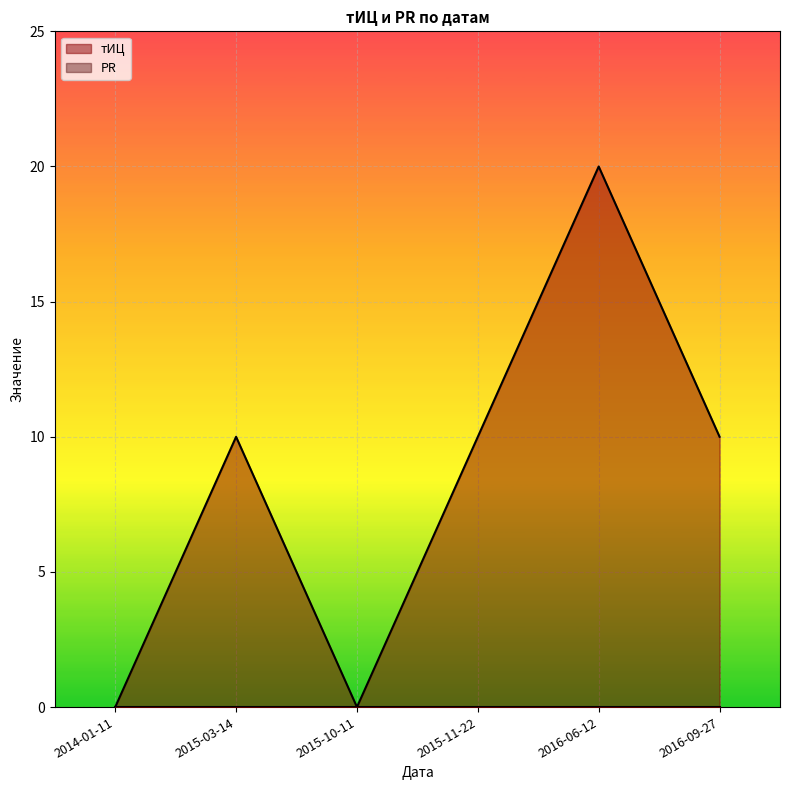

Rank the categories by value from lowest to highest.

2014-01-11, 2015-10-11, 2015-03-14, 2015-11-22, 2016-09-27, 2016-06-12